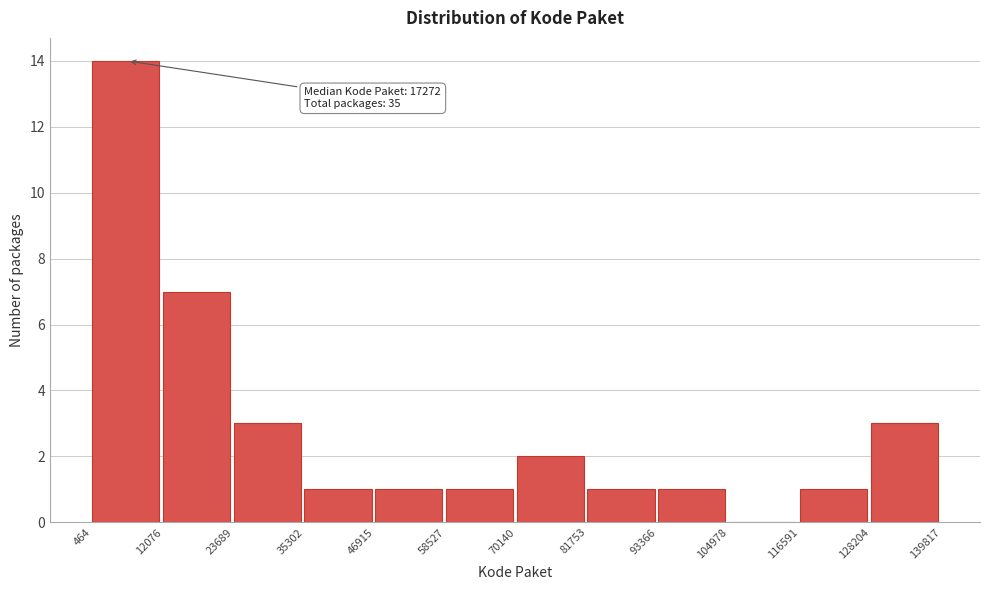

Over which range of the x-axis is the bar tallest?

464 to 12076